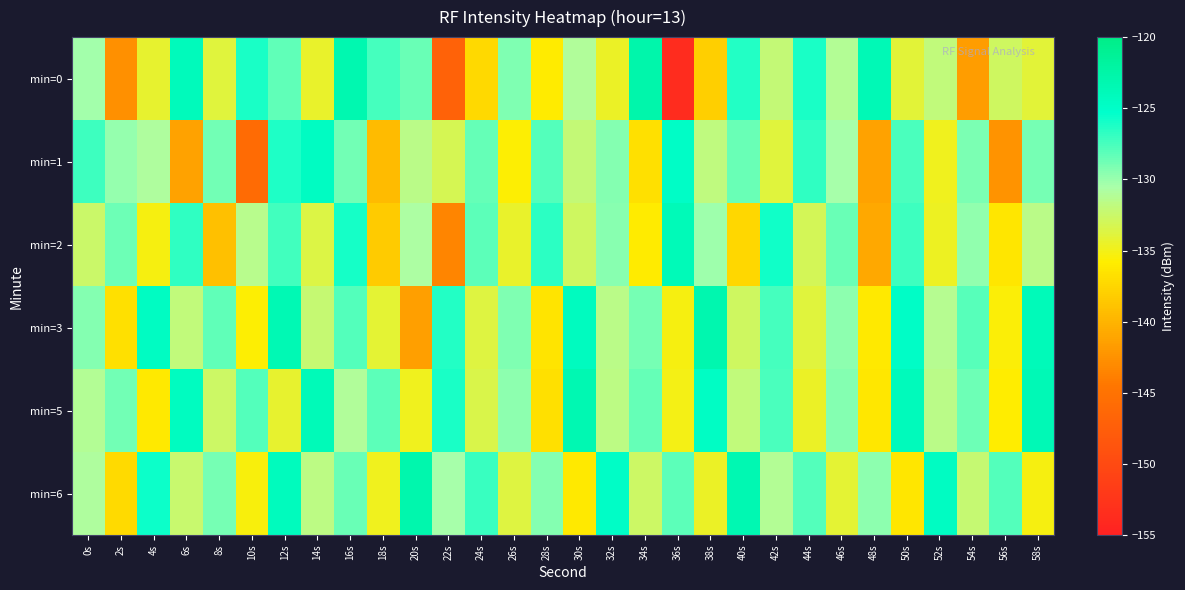

What is the difference between the highest and lowest values at 46s?

5.5